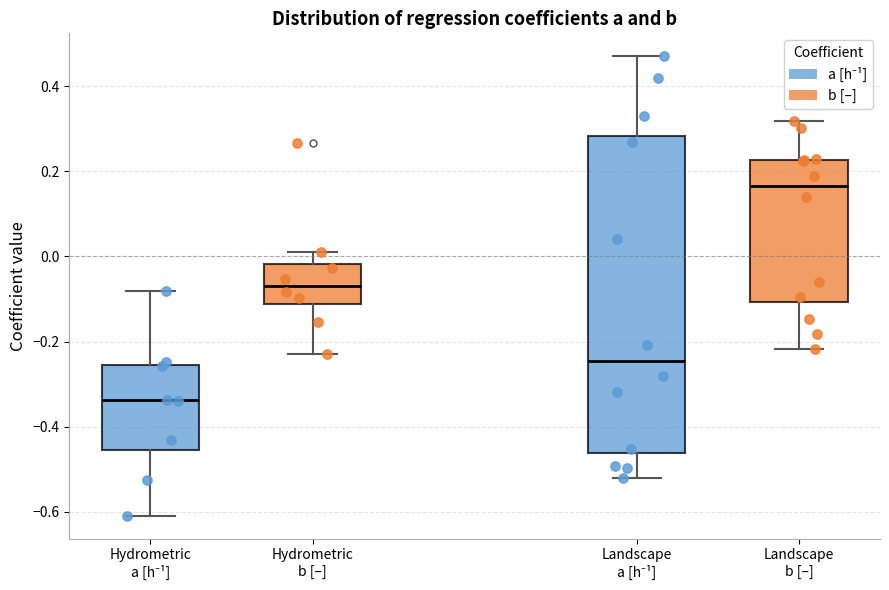

Reading left to right, transcribe this box plot: for each box, give where its median line is, the range the box spans, and where its two whiskers end, as read against the y-axis. The values are not printed on the chart, so give them approximately, as read against the axis.

Hydrometric a [h⁻¹]: median -0.34, box -0.46 to -0.26, whiskers -0.60 to -0.08
Hydrometric b [–]: median -0.06, box -0.12 to -0.02, whiskers -0.22 to 0.02
Landscape a [h⁻¹]: median -0.24, box -0.46 to 0.28, whiskers -0.52 to 0.48
Landscape b [–]: median 0.16, box -0.10 to 0.22, whiskers -0.22 to 0.32